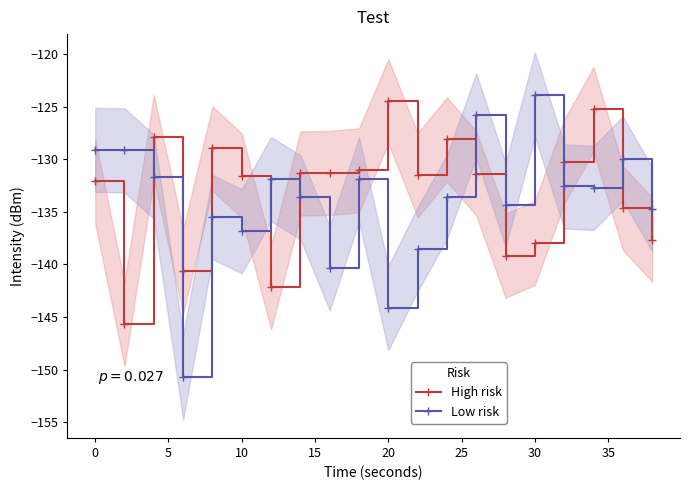

What is the highest value of the Low risk series?

-123.8